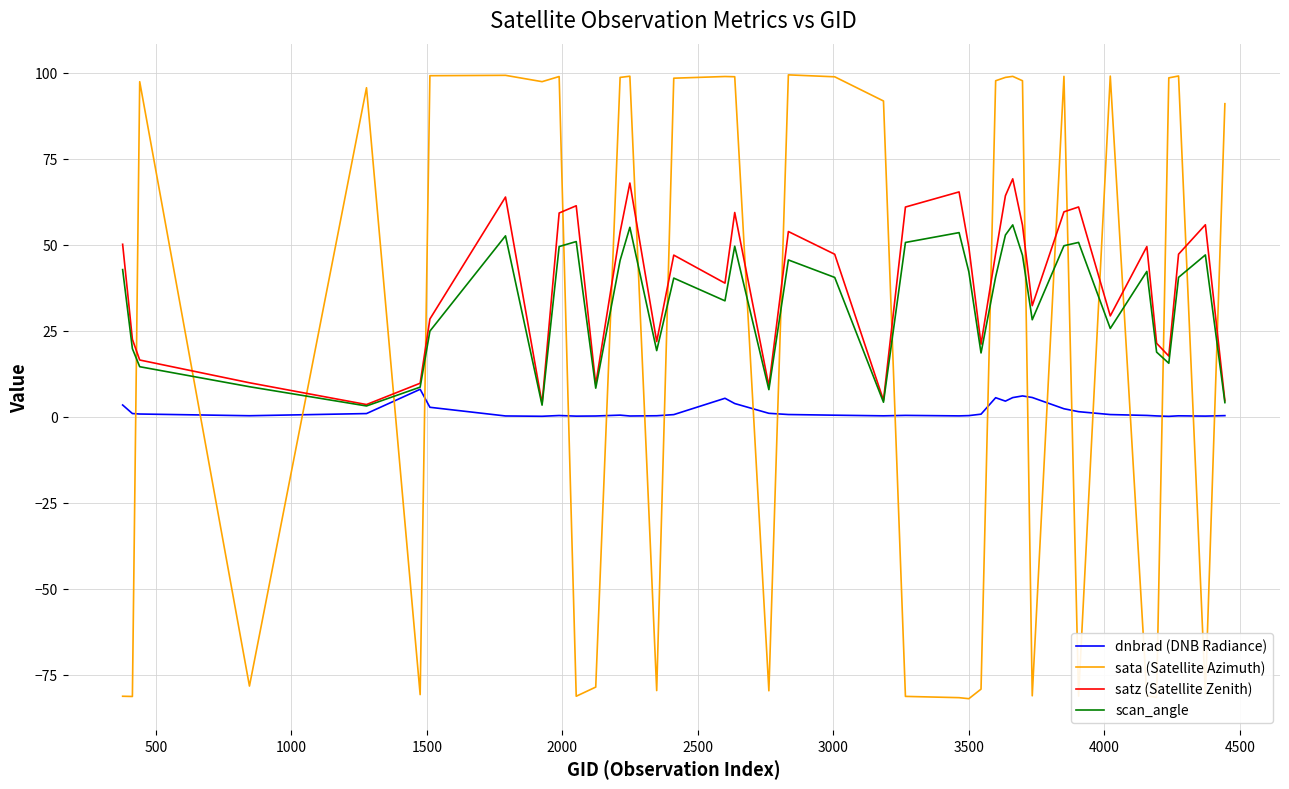

Rank the series by their average value, from highest to lowest.

satz (Satellite Zenith), scan_angle, sata (Satellite Azimuth), dnbrad (DNB Radiance)